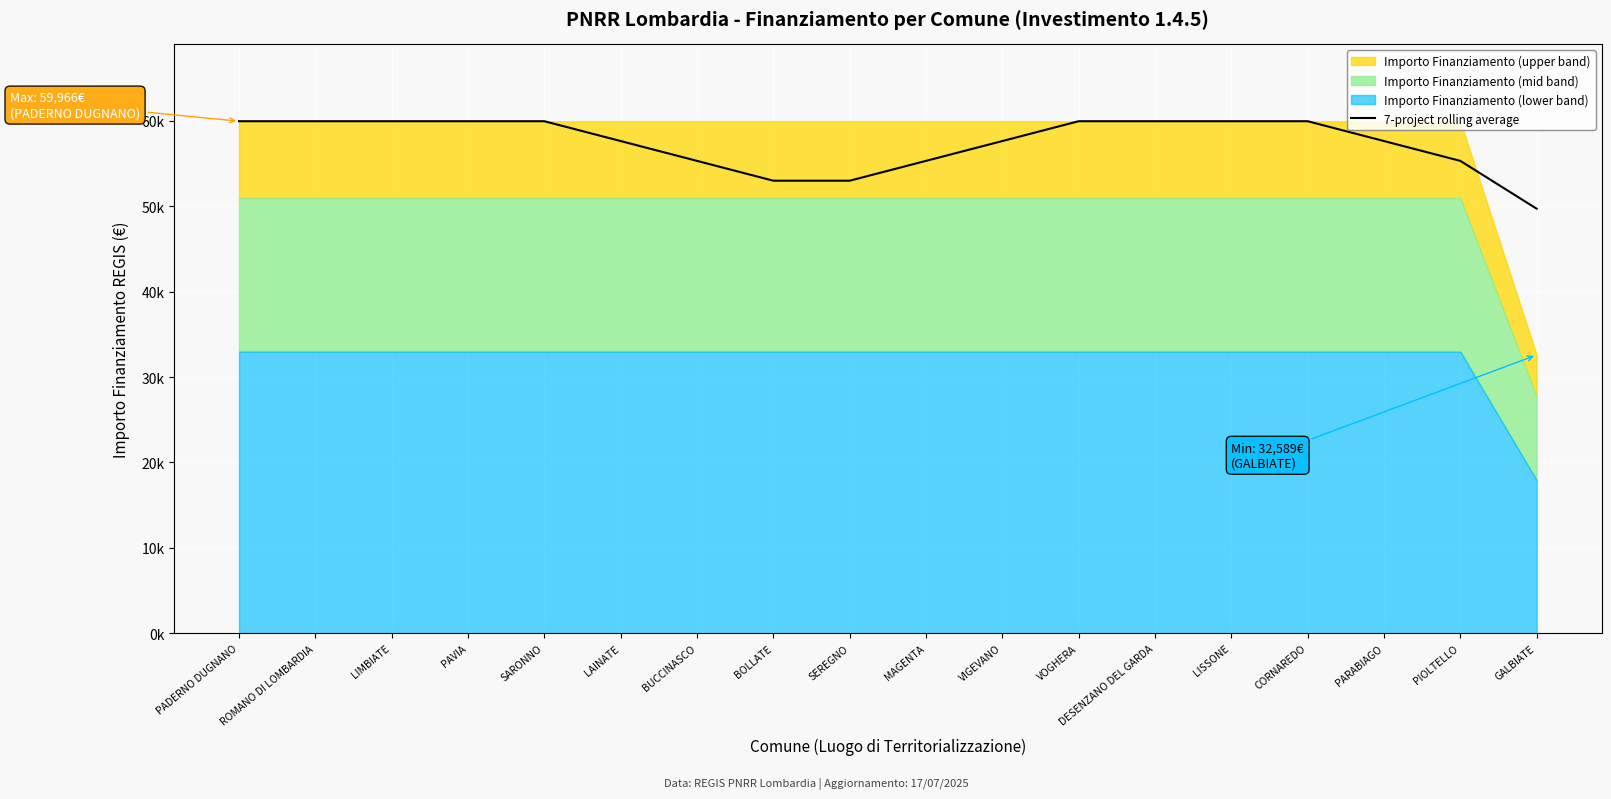

Reading right to left, what are all the values shown in this chart?

49722.5	55322.0	57644.0	59966.0	59966.0	59966.0	59966.0	57644.0	55322.0	53000.0	53000.0	55322.0	57644.0	59966.0	59966.0	59966.0	59966.0	59966.0